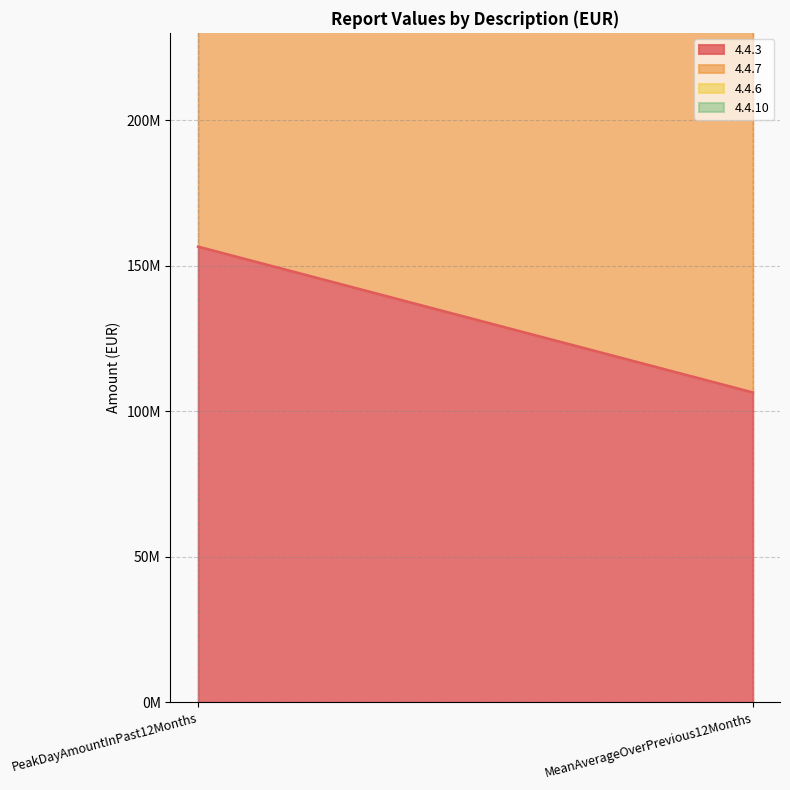

Reading left to right, extract all data points from this chart.

4.4.3: 156511643.3	106443063.8
4.4.7: 201129196.2	143294428.9
4.4.6: 0.0	0.0
4.4.10: 0.0	0.0